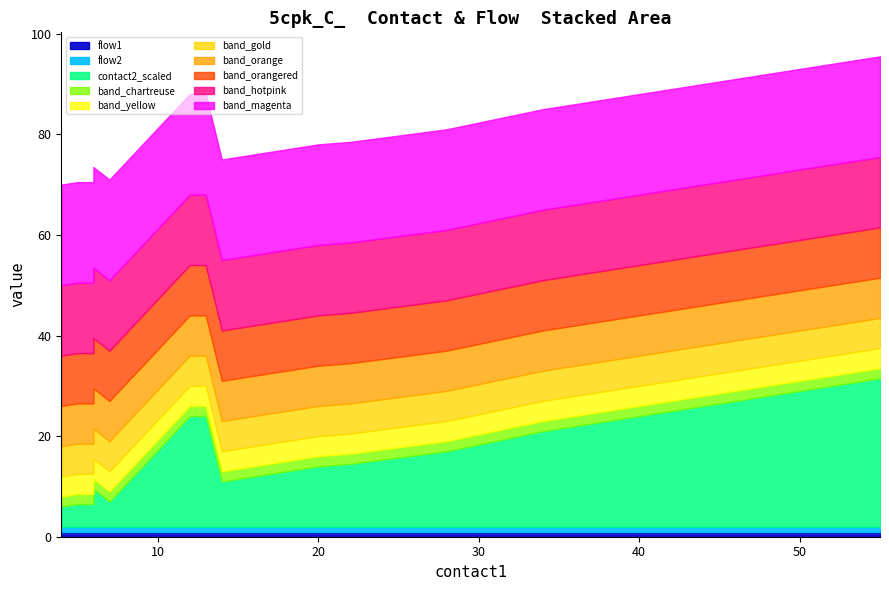

Between 14 and 10, which is larger?

14